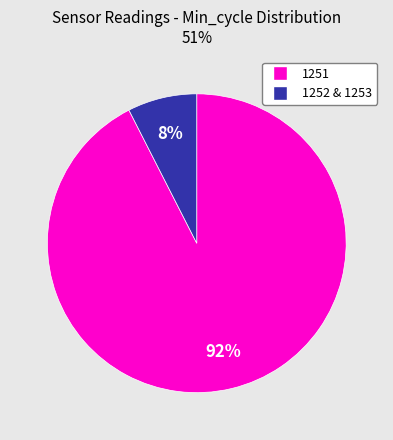

To the nearest percent, what is the average slice percentage?

50%